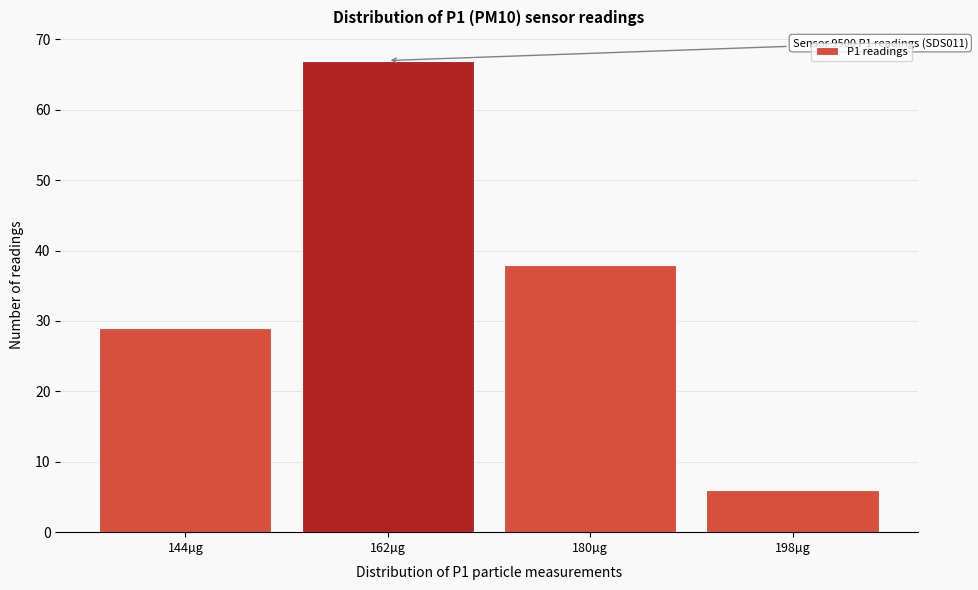

Reading left to right, transcribe all the data shown in this chart.

144µg=29	162µg=67	180µg=38	198µg=6